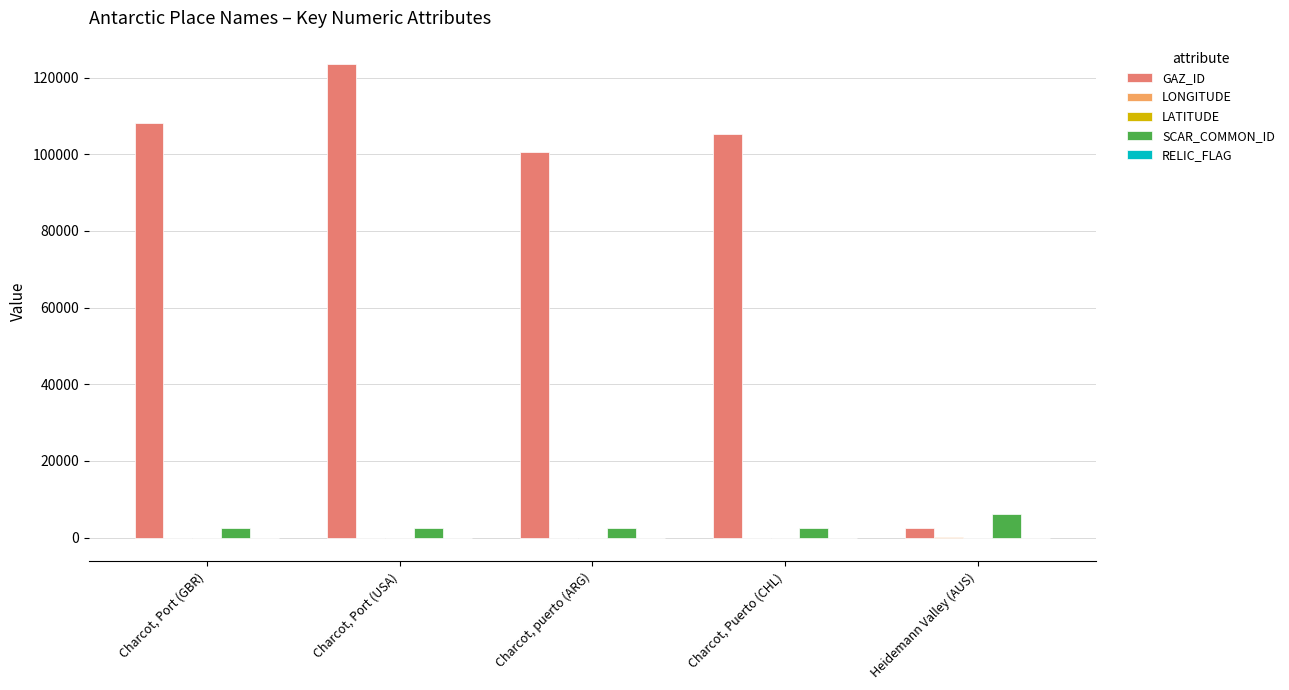

What is the sum of all GAZ_ID values?

439958.0